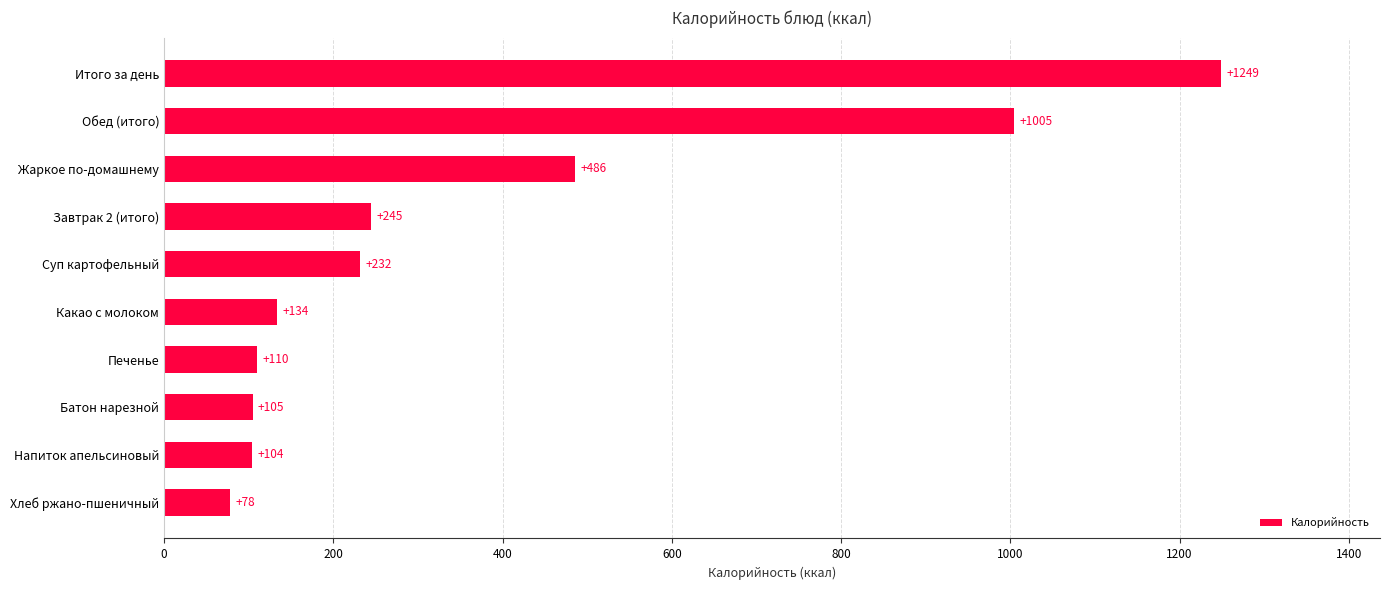

Are the bars horizontal?

Yes